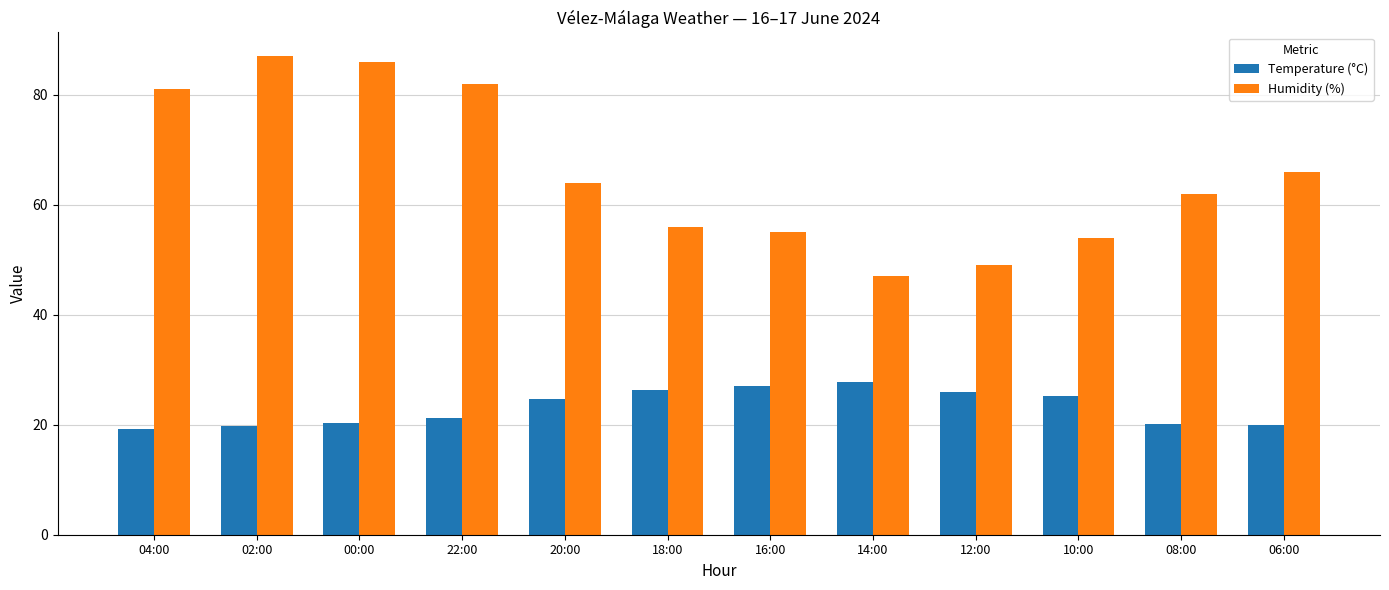

Count the number of data series in this chart.

2